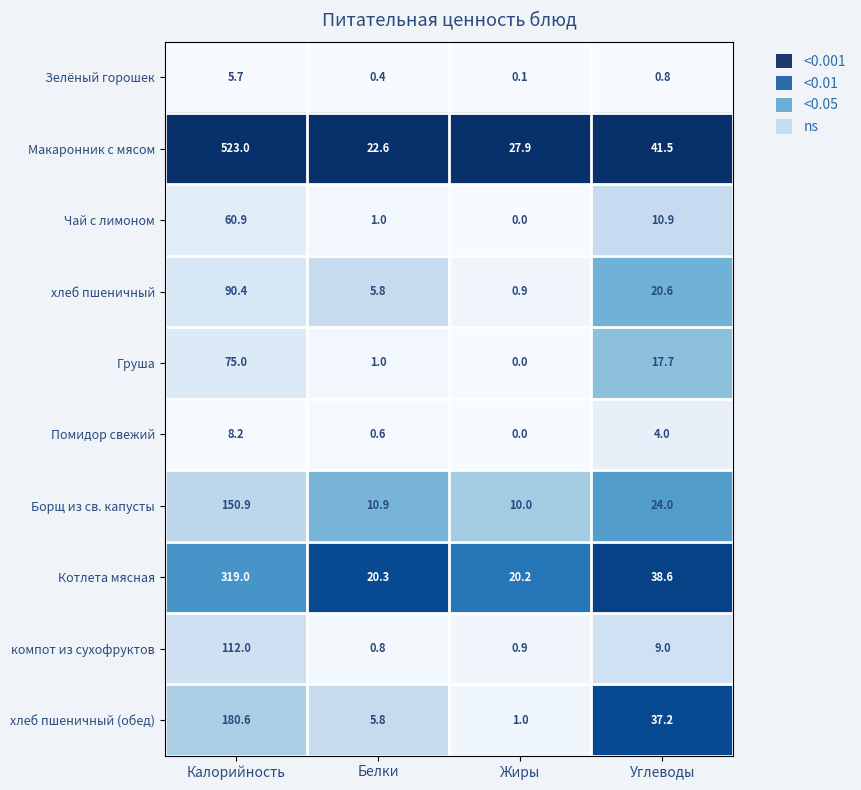

At which category is the sum across all series the highest?

Калорийность